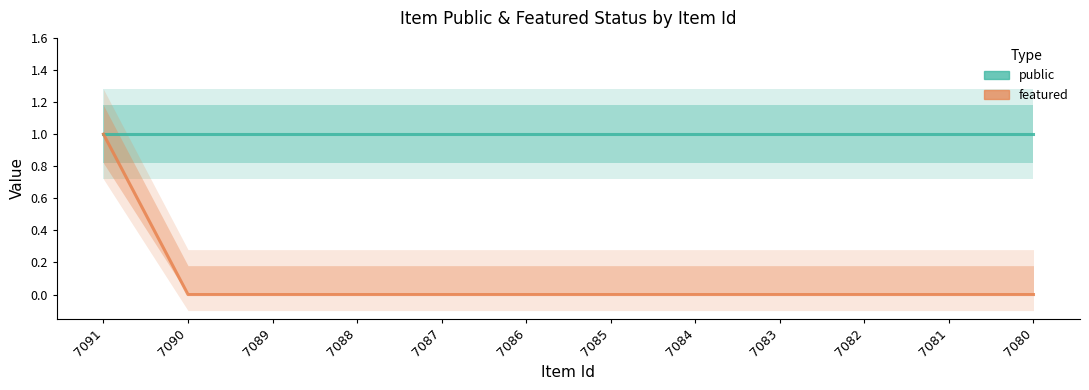

True or false: featured and public intersect in this chart.

False